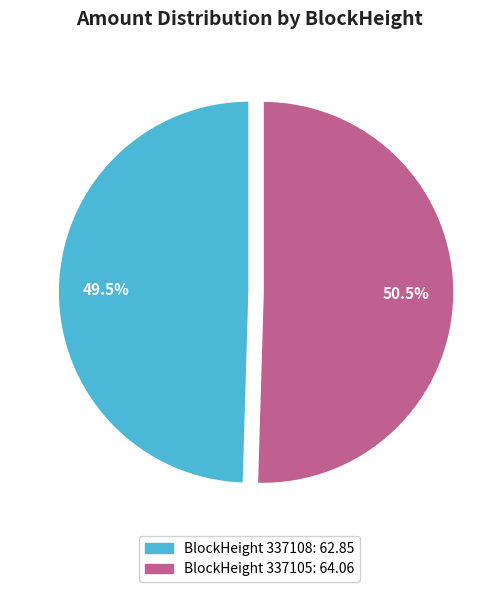

To the nearest percent, what is the average slice percentage?

50%